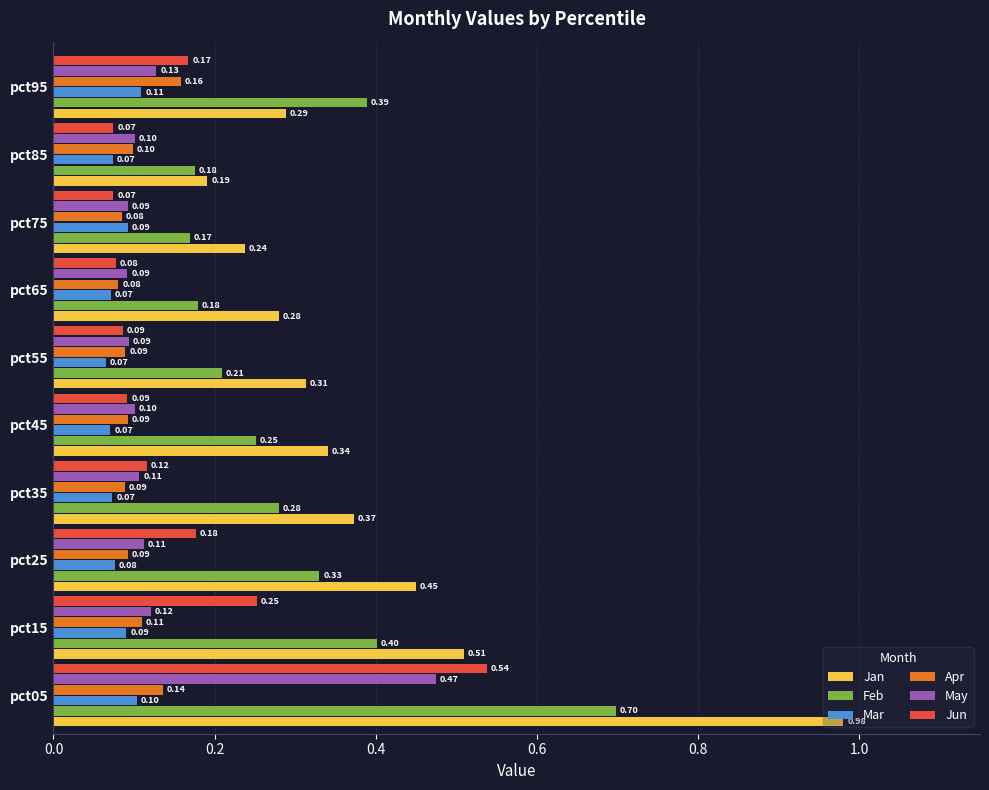

Rank the series by their maximum value, from lowest to highest.

Mar, Apr, May, Jun, Feb, Jan